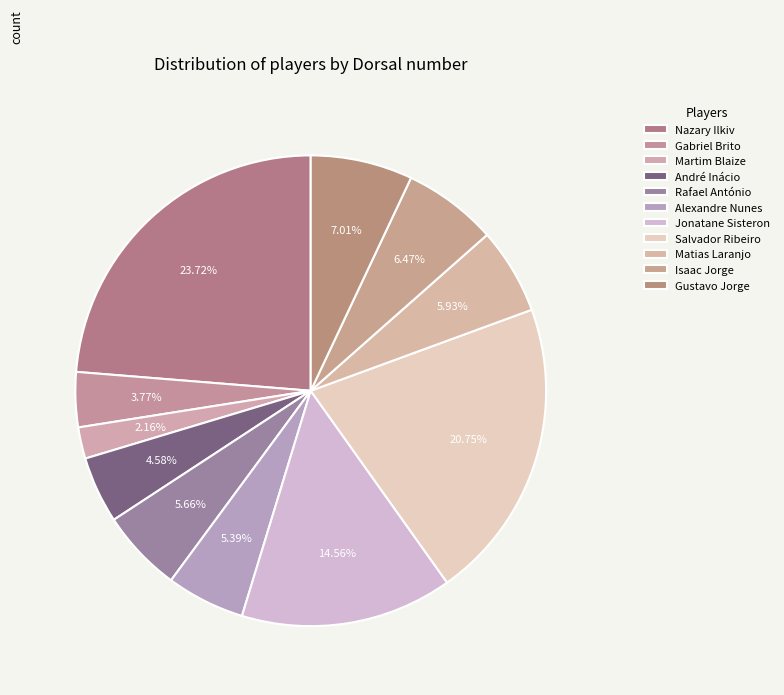

Count the number of slices in the pie.

11